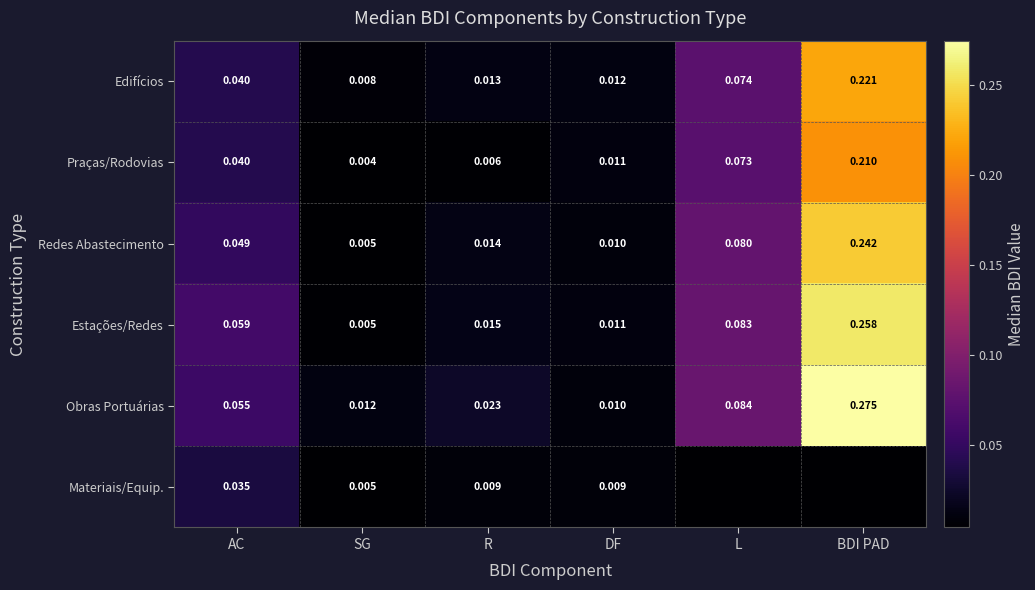

What is the maximum value shown in the chart?

0.3